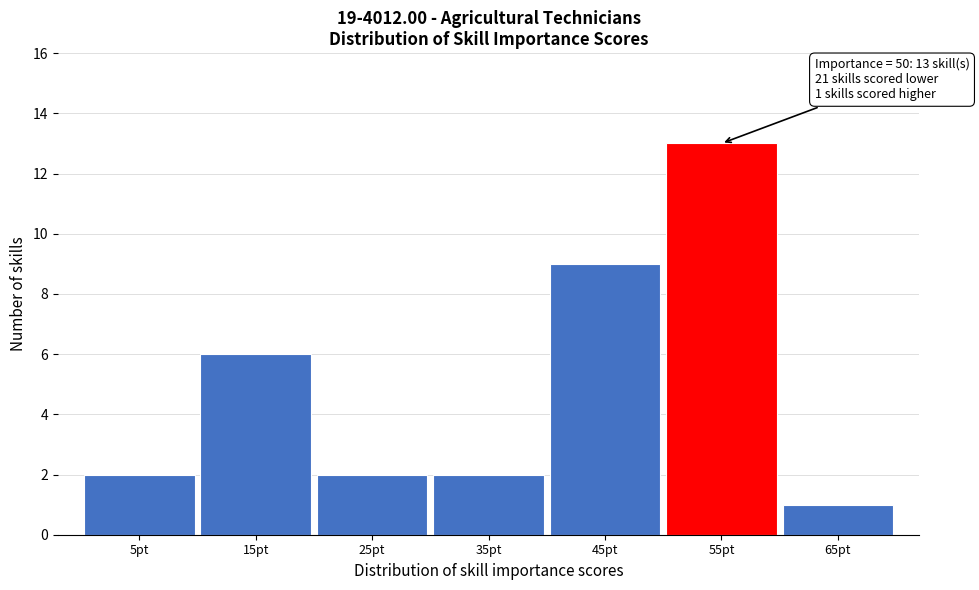

Which range on the x-axis has the tallest bar?

50 to 60